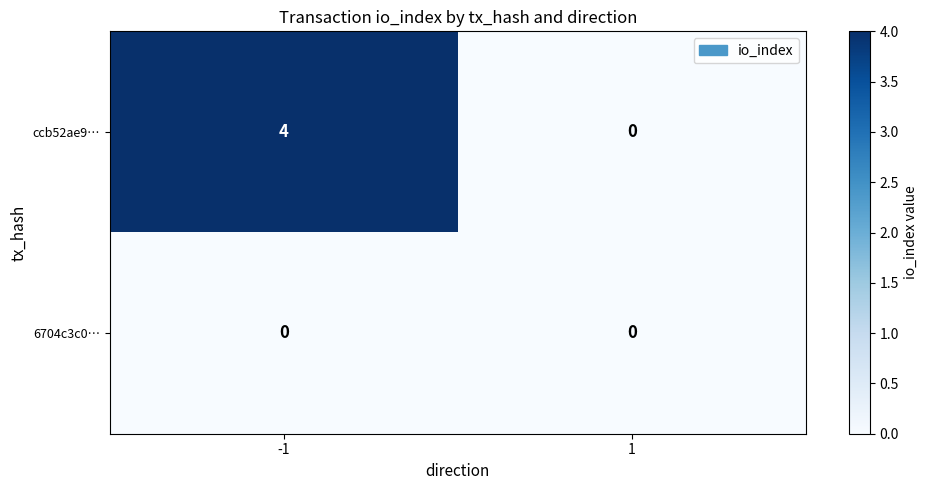

At how many categories does at least one series exceed 1?

1